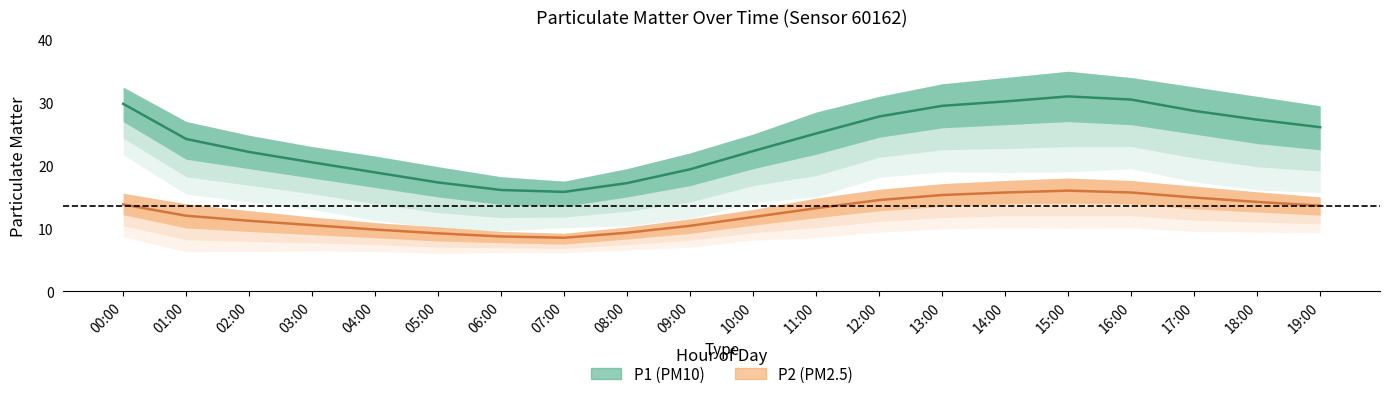

At which label is P2 closest to 12?

01:00